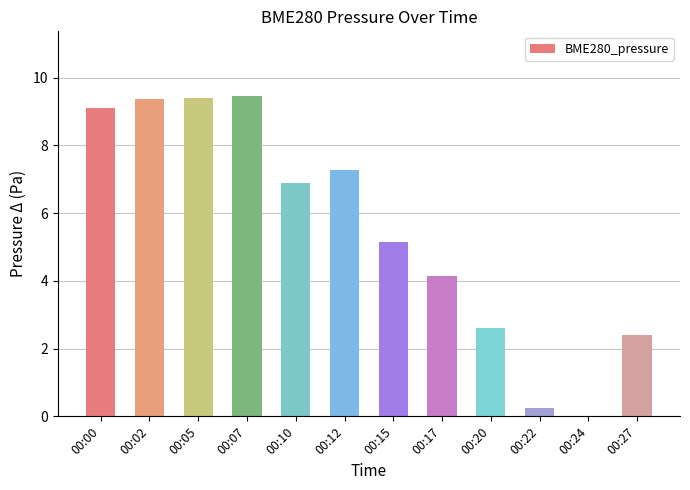

What is the average value?

5.5